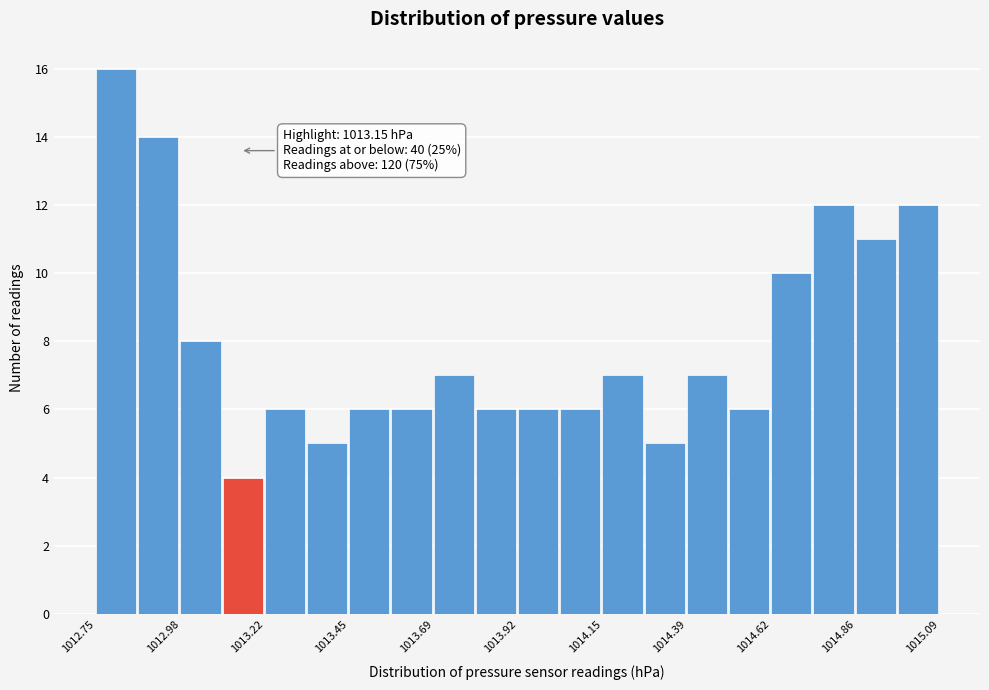

Around what value on the x-axis is the tallest bar? Give the approximate position of its centre, as read against the axis.

1012.80